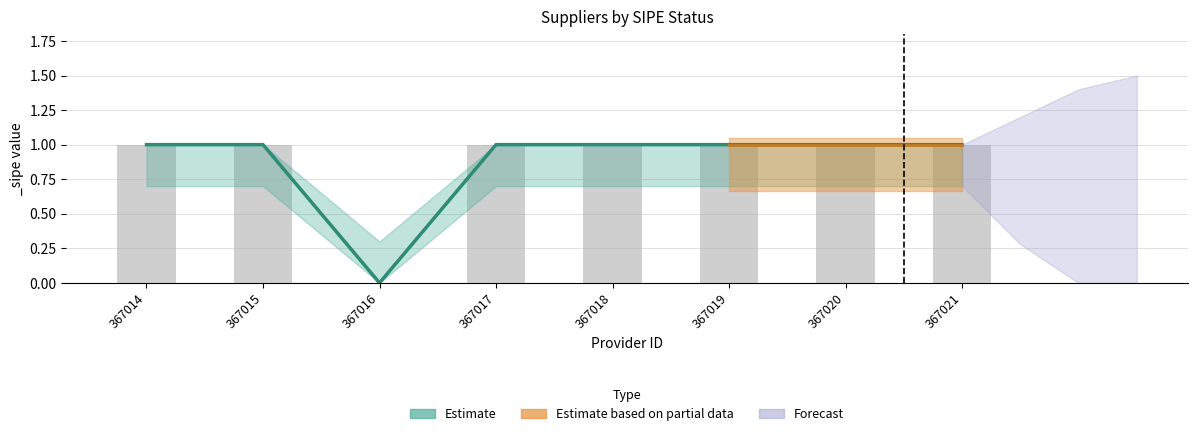

Which label corresponds to the smallest value in the chart?

367016